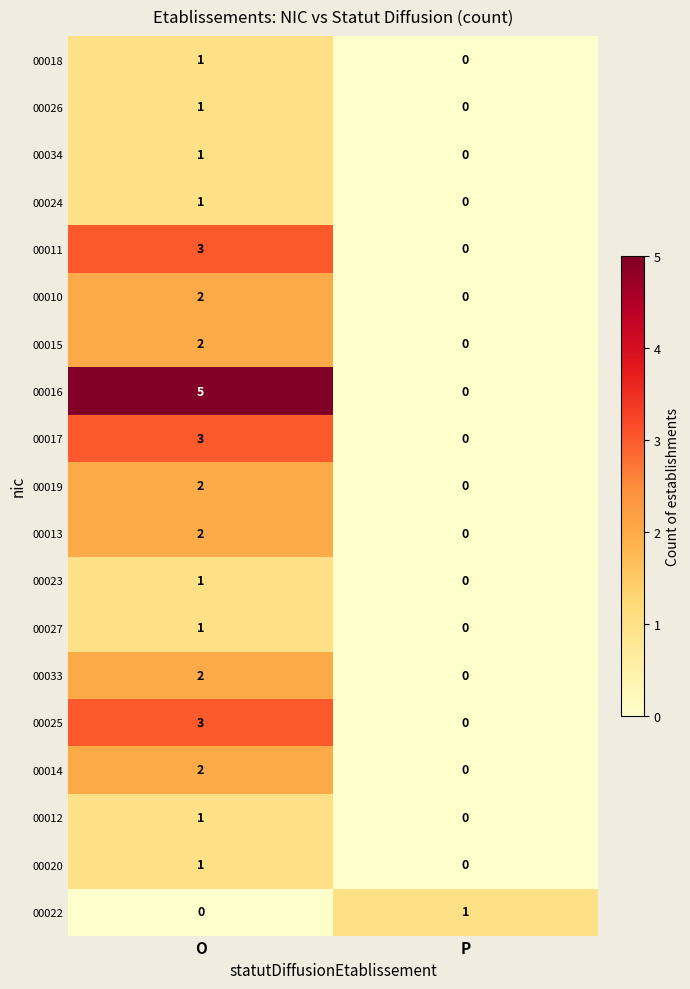

What is the difference between the 00016 values at P and O?

5